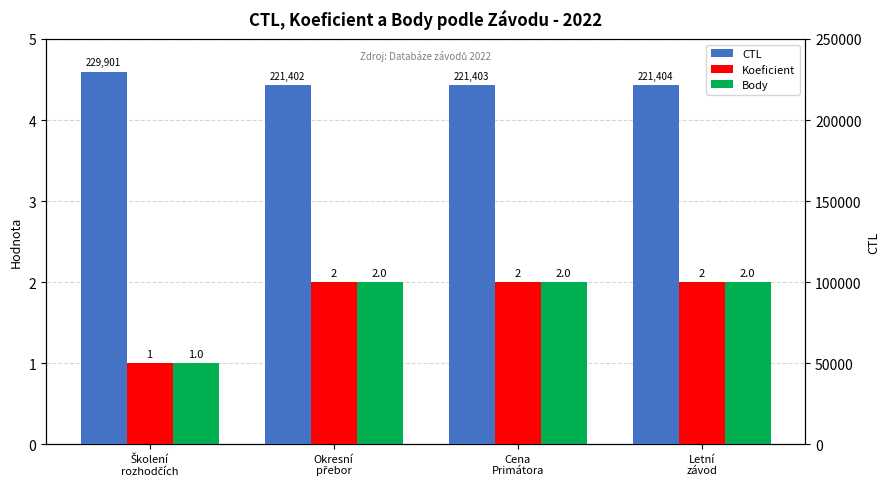

What is the lowest value of the Koeficient series?

1